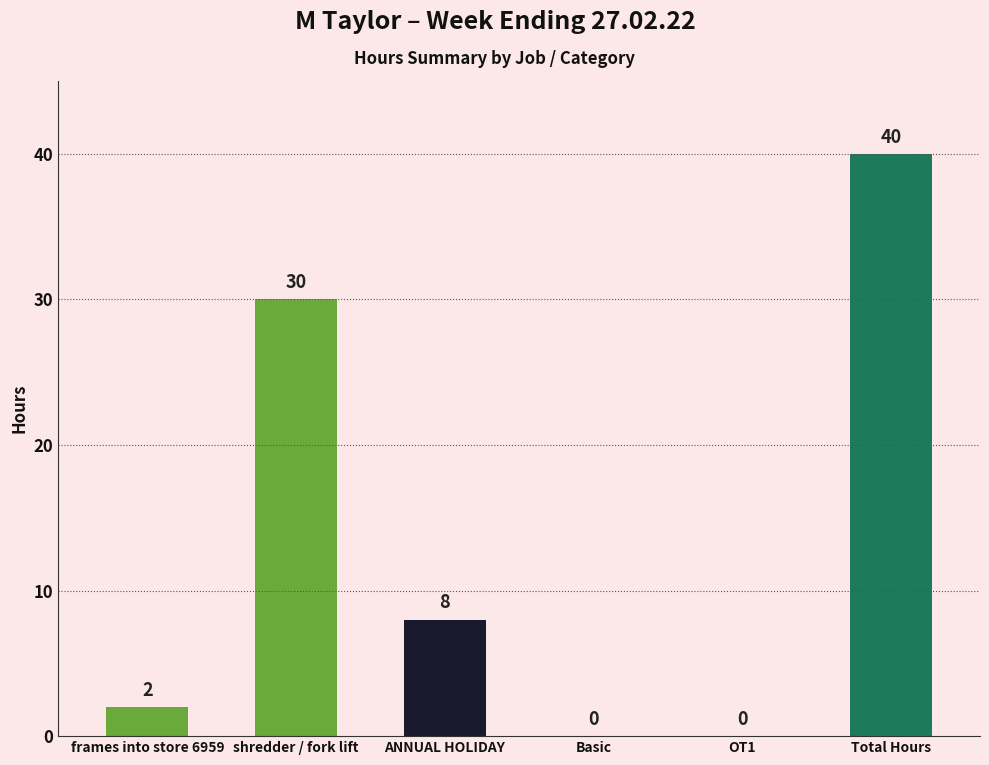

Reading left to right, what are all the values shown in this chart?

2	30	8	0	0	40